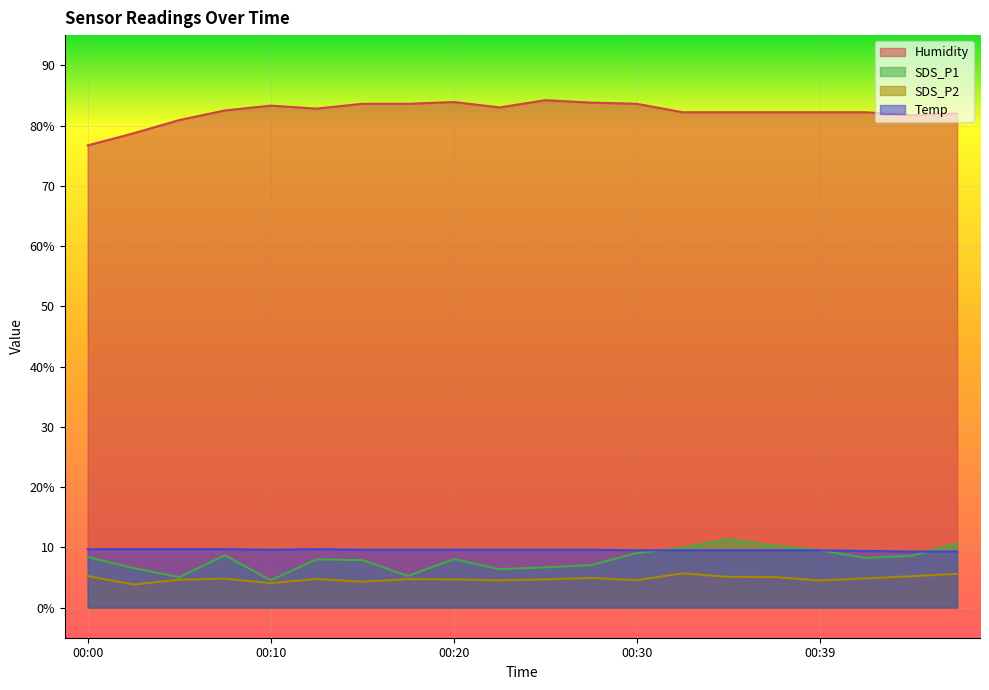

What is the value of the Humidity point at the 10th from the left?

83.0